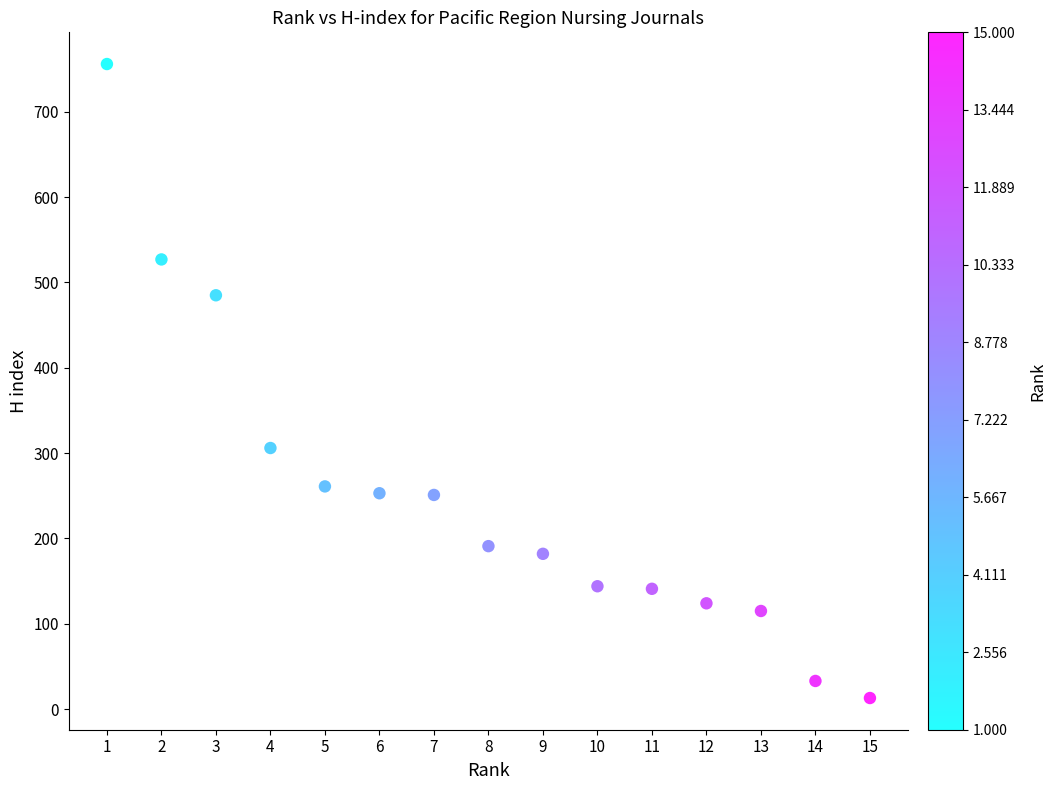

What is the range of X values (max minus min)?

14